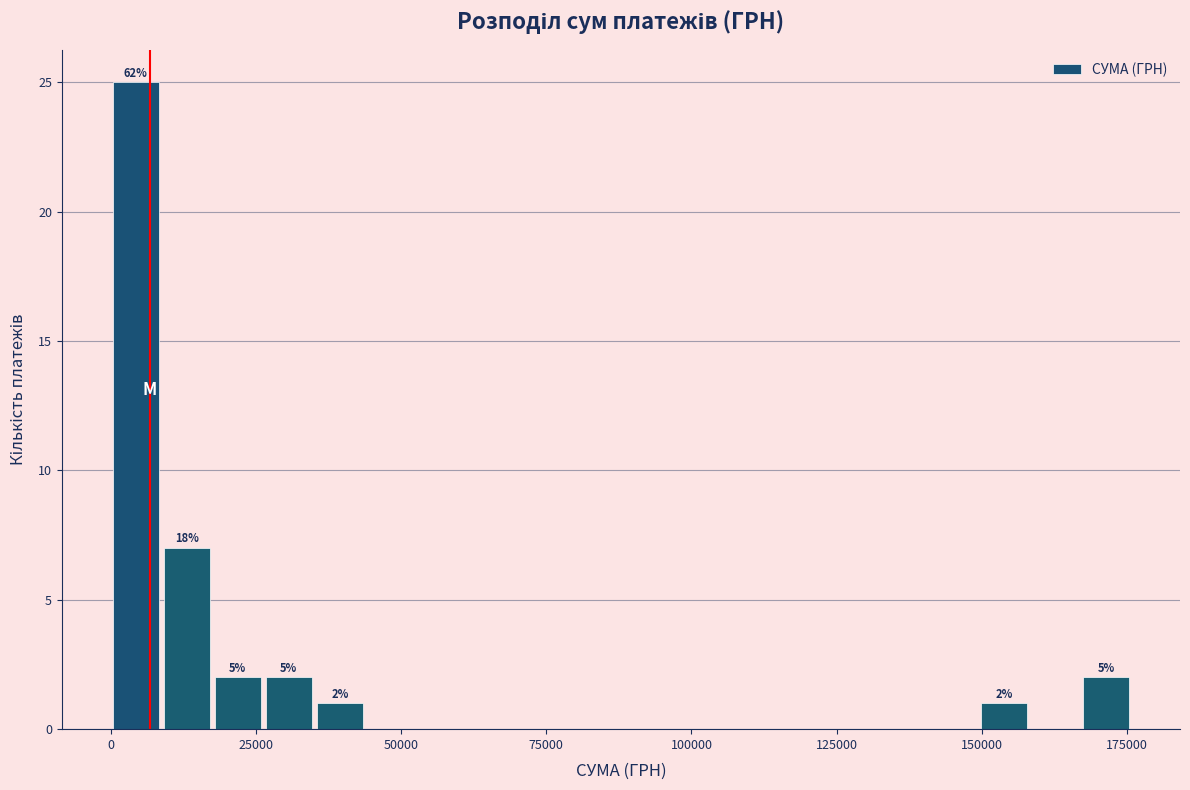

Around what value on the x-axis is the tallest bar? Give the approximate position of its centre, as read against the axis.

5000